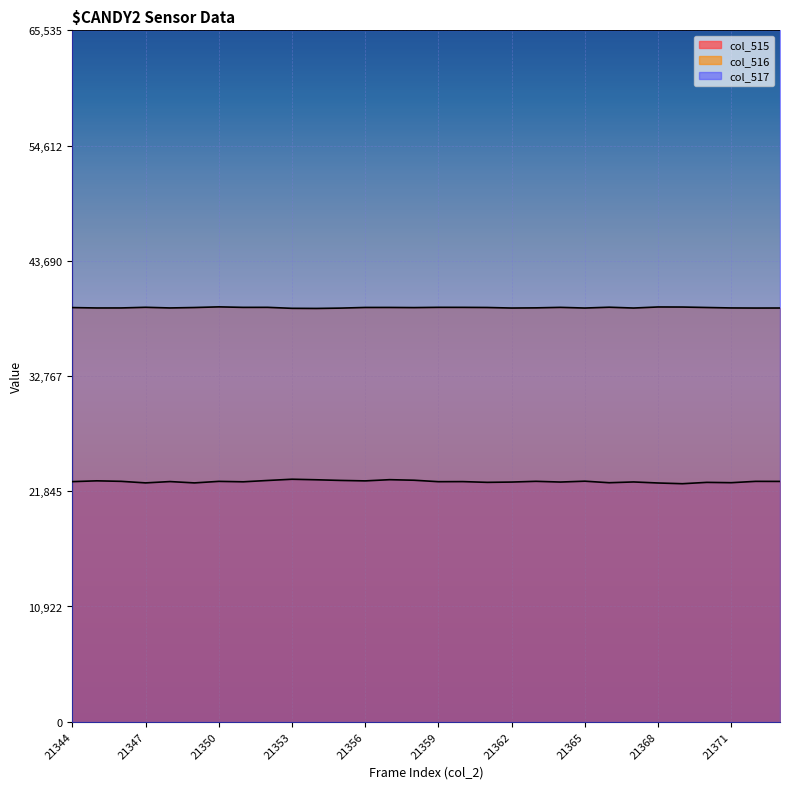

How many data points in col_516 are above 39261?

14